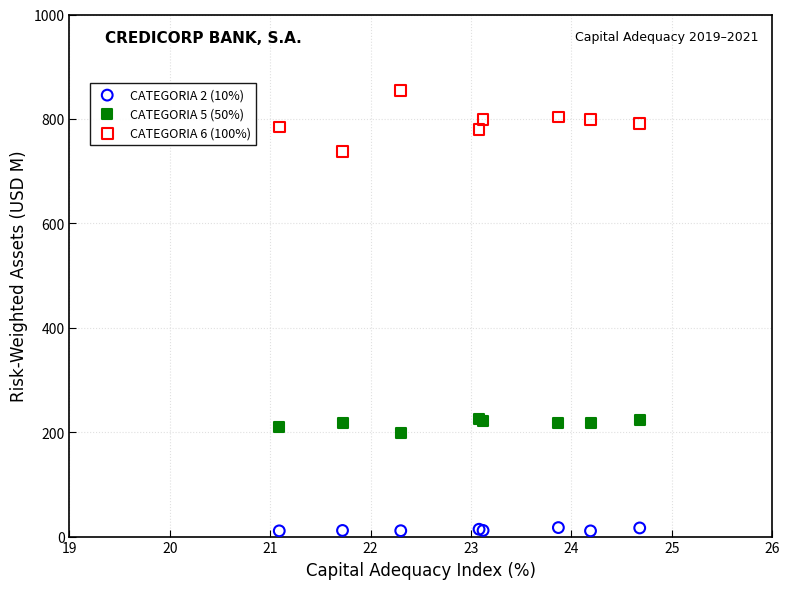

What are all the series names shown in the legend?

CATEGORIA 2 (10%), CATEGORIA 5 (50%), CATEGORIA 6 (100%)